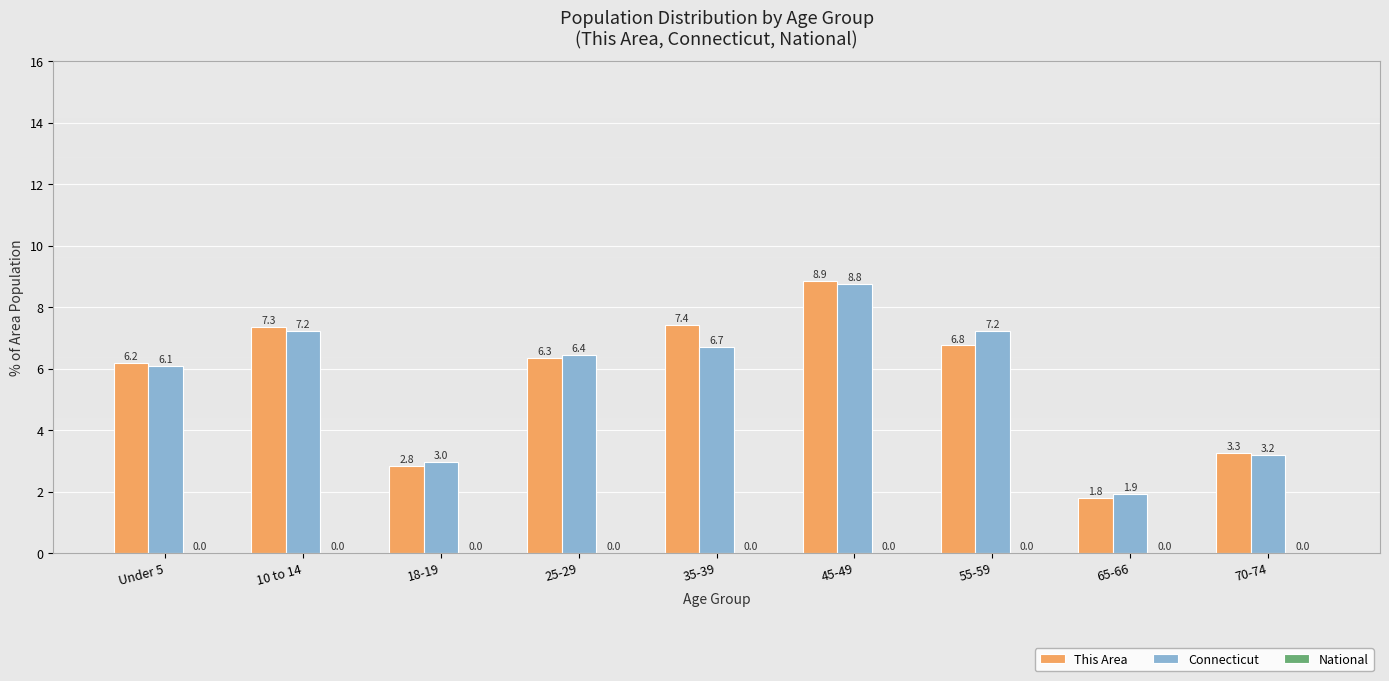

True or false: Connecticut has a value of 11.6 at 10 to 14.

False